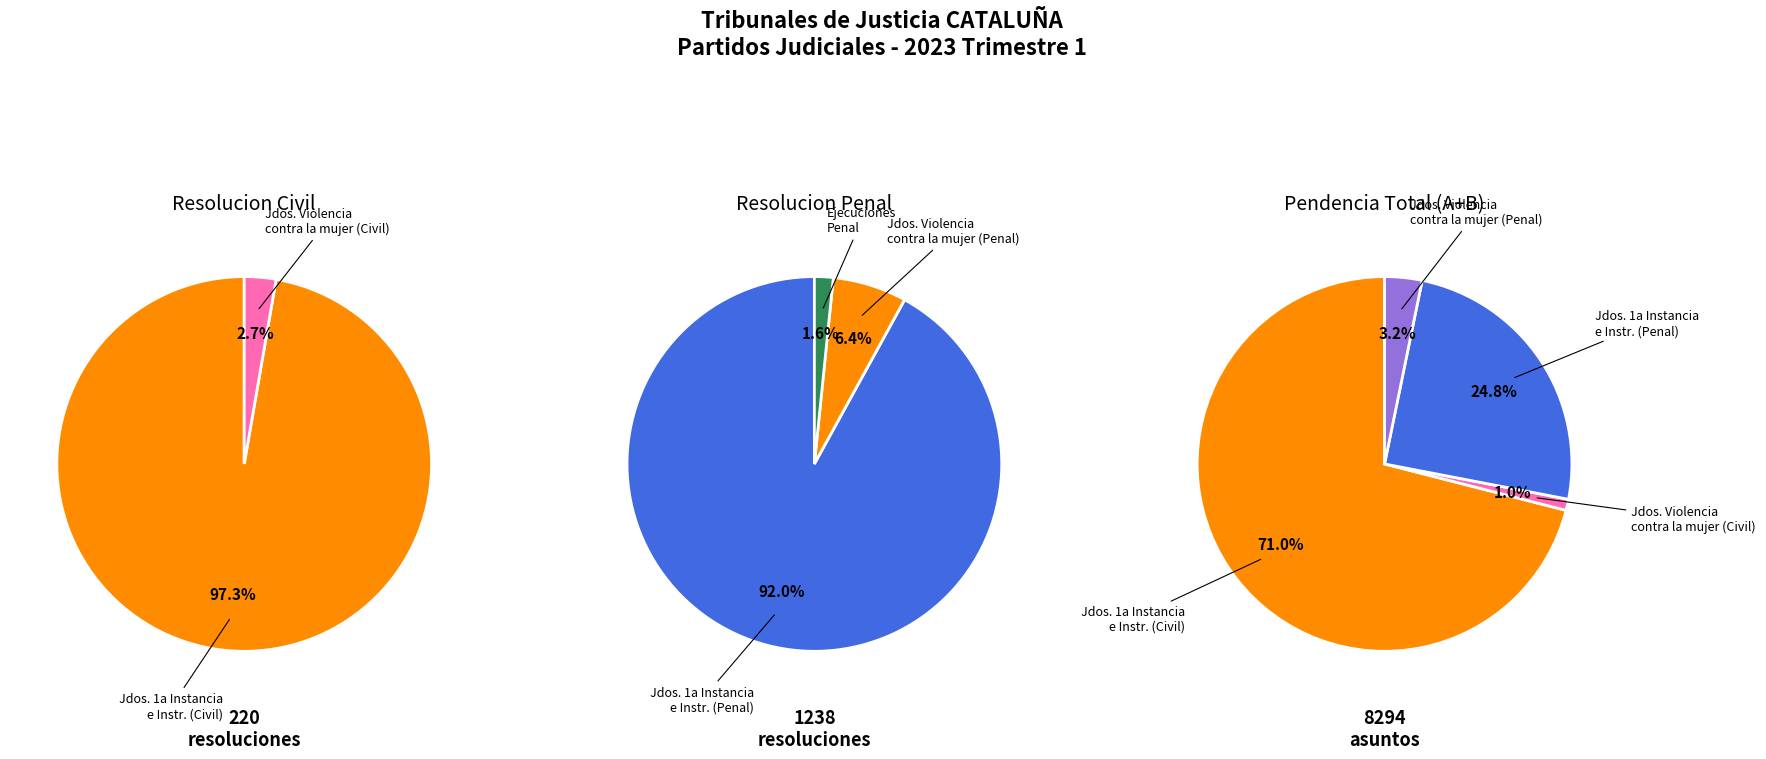

Count the number of slices in the pie.

3